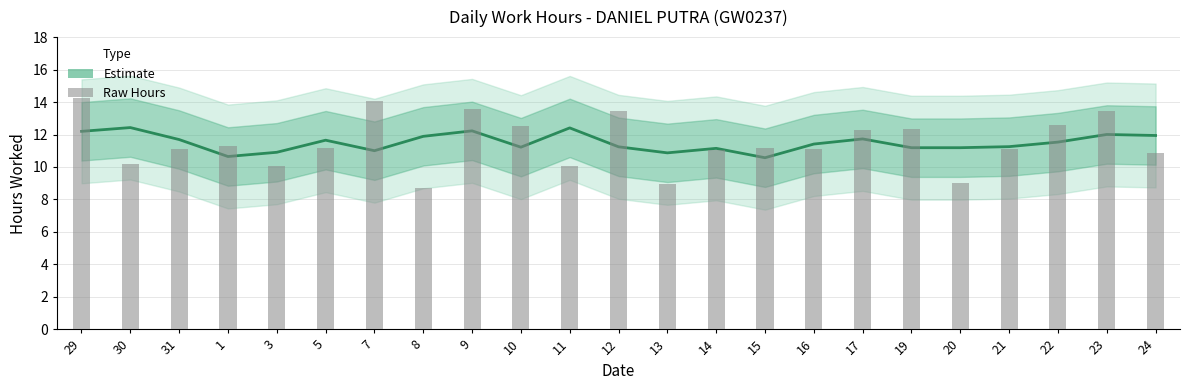

Count the number of values greater than 11.

19